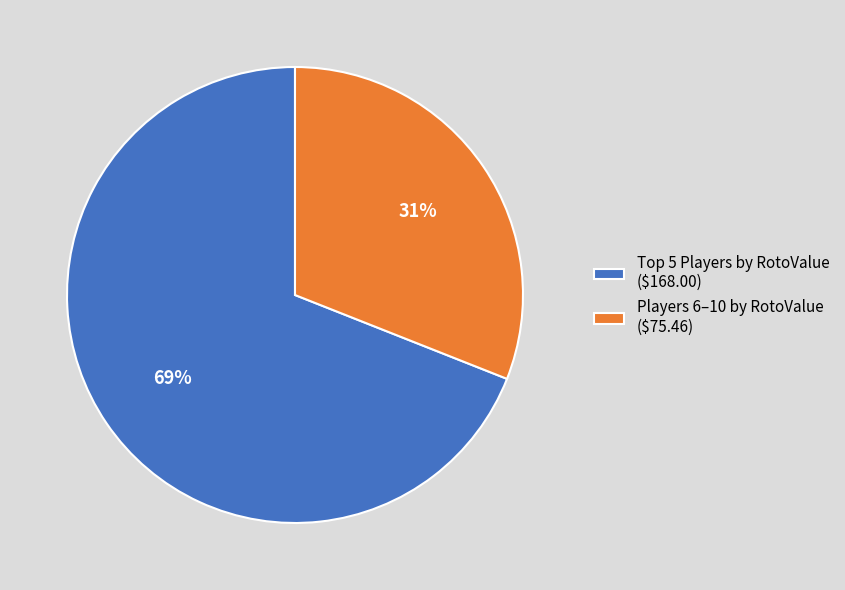

Is there any slice that represents more than half of the pie?

Yes